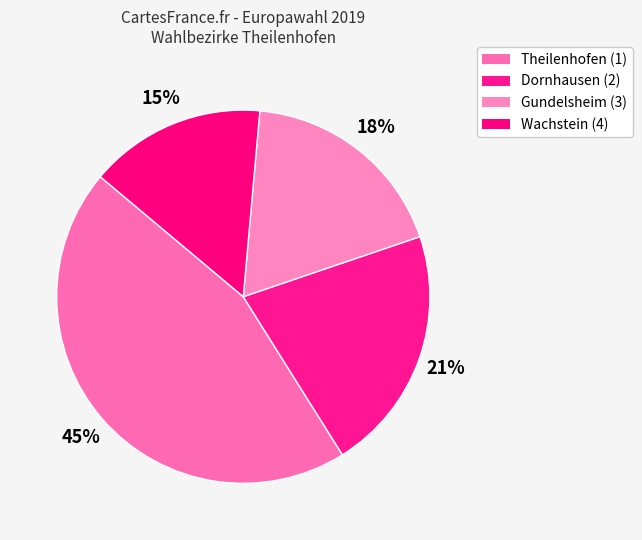

The Gundelsheim (3) slice represents 18% of the pie. True or false?

True